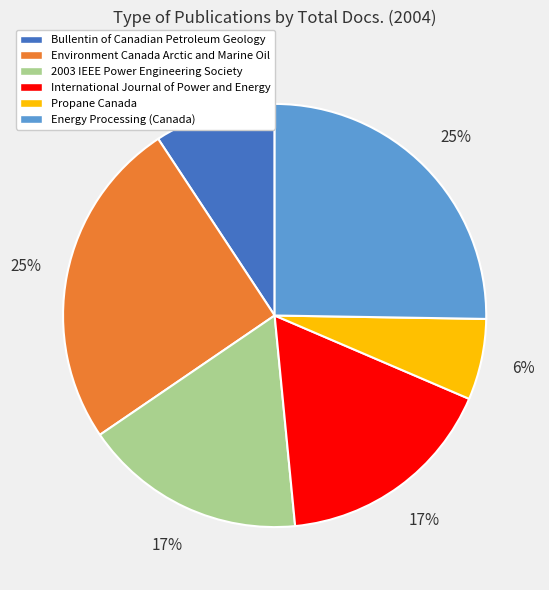

How many slices are in this pie chart?

6